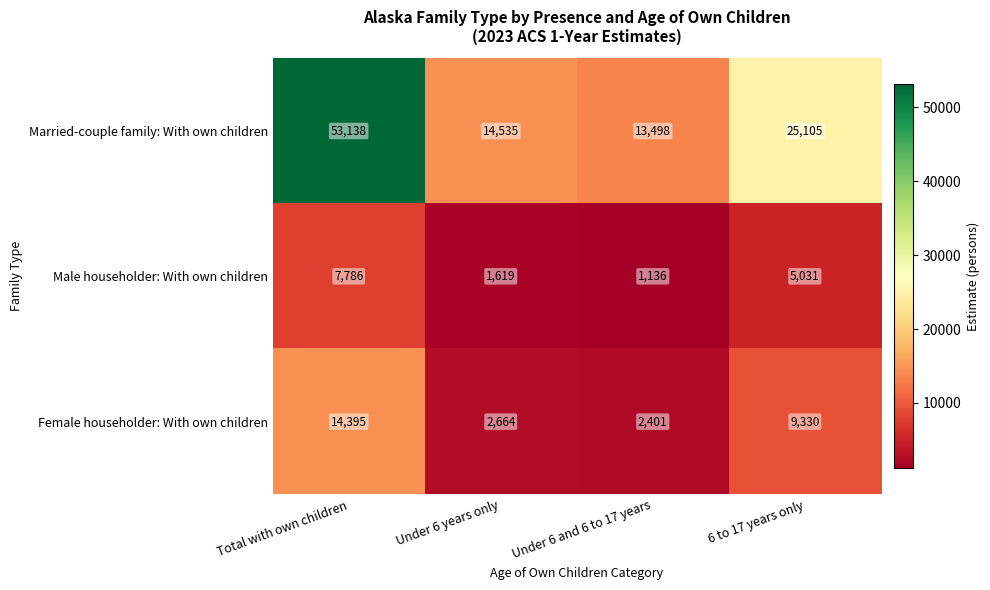

What is the difference between the maximum and minimum values in the Female householder: With own children series?

11994